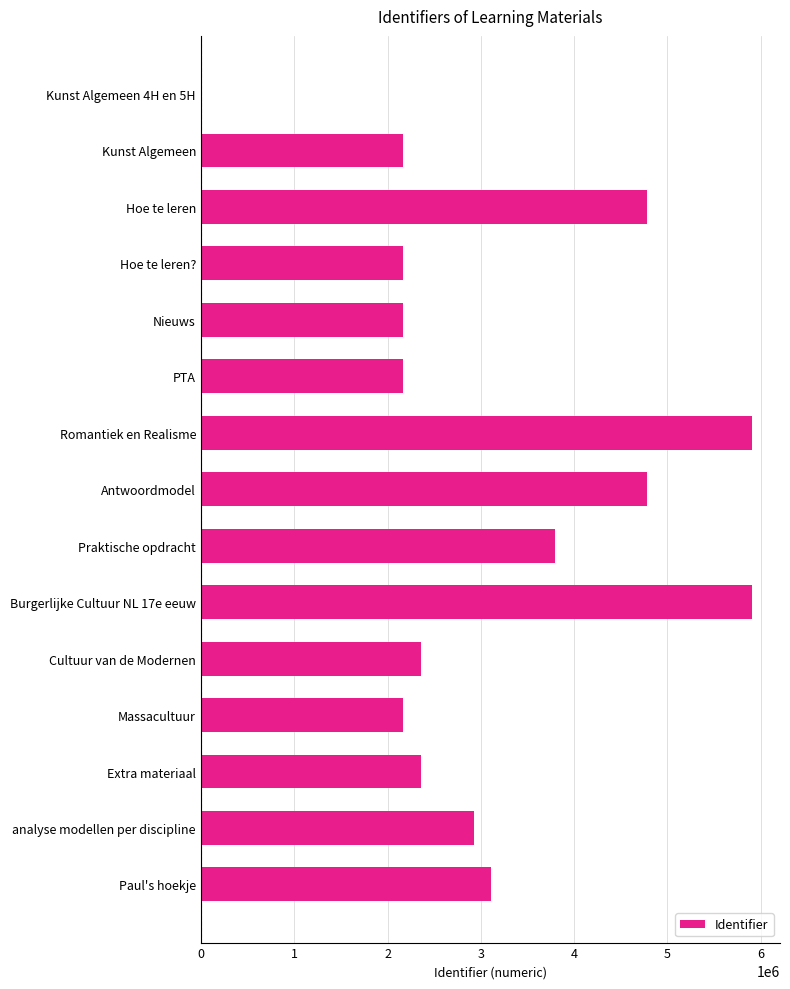

How many values are above zero?

14